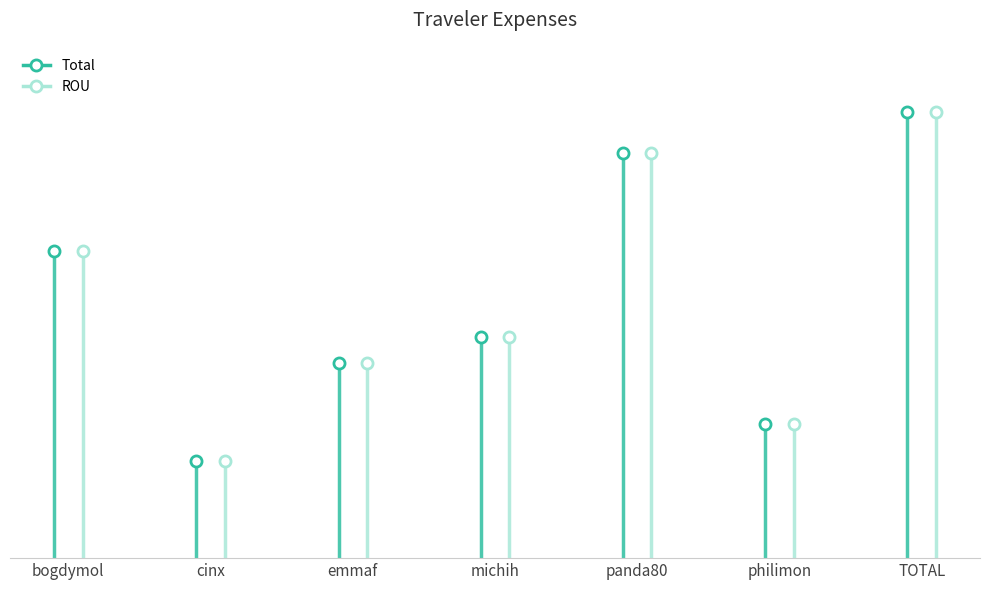

At which category does ROU reach its first local valley?

cinx